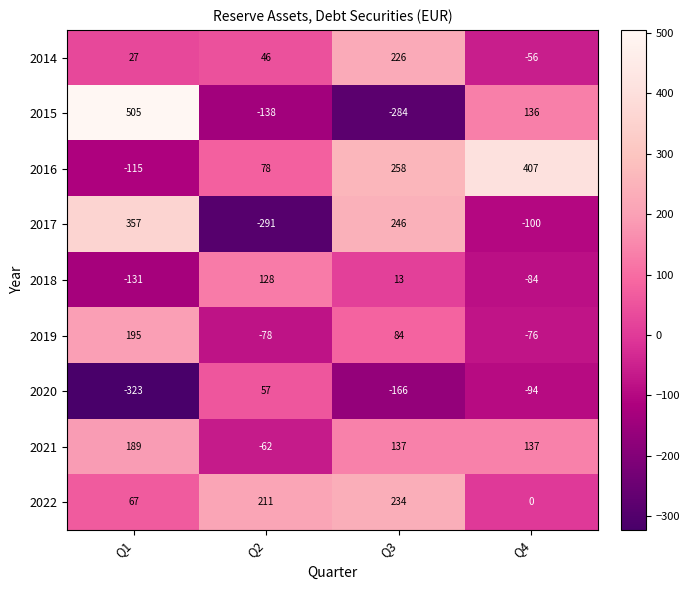

The 2018 series shows 58 at Q2. True or false?

False